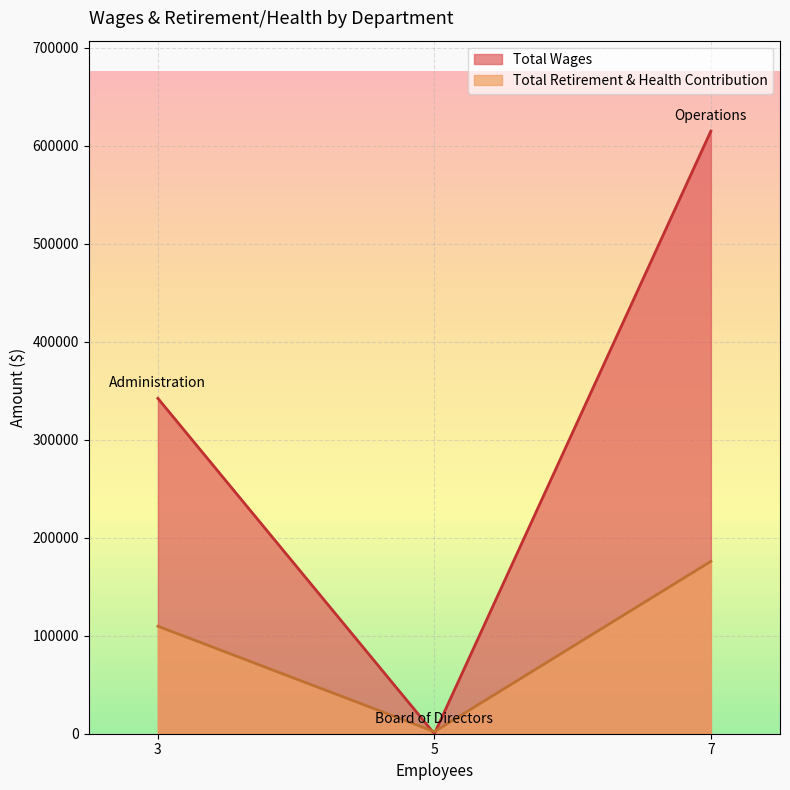

How many lines are shown in the chart?

2